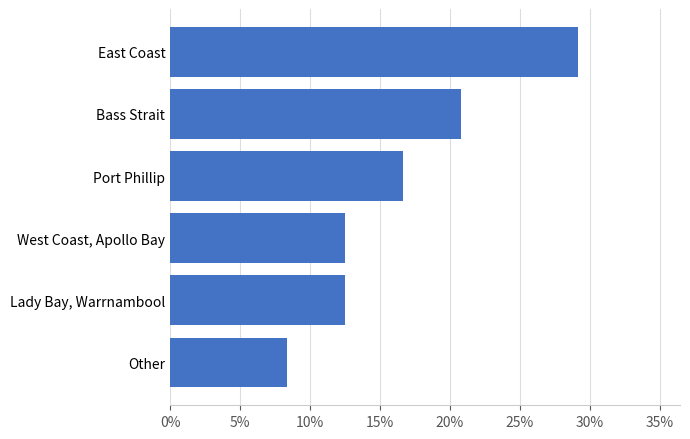

Are the bars horizontal?

Yes